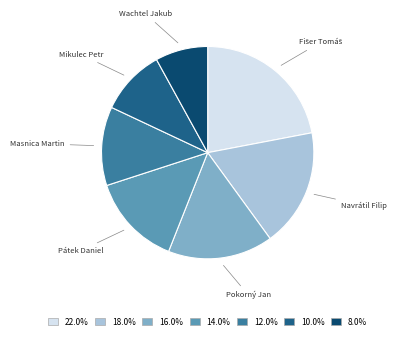

Is it true that Pátek Daniel is 20% of the pie?

False